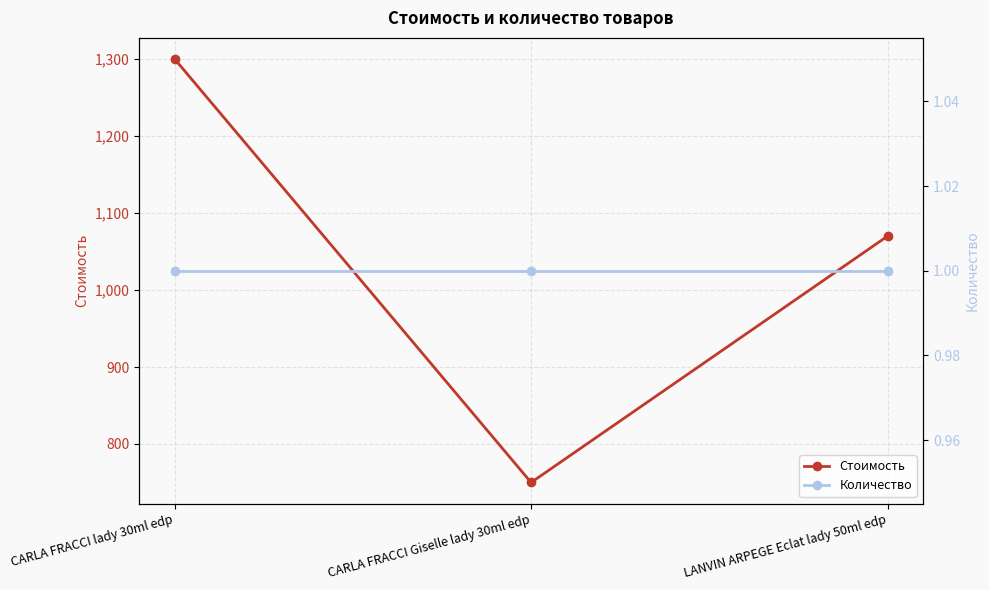

Is the value of Стоимость at LANVIN ARPEGE Eclat lady 50ml edp greater than the value of Количество at CARLA FRACCI lady 30ml edp?

Yes